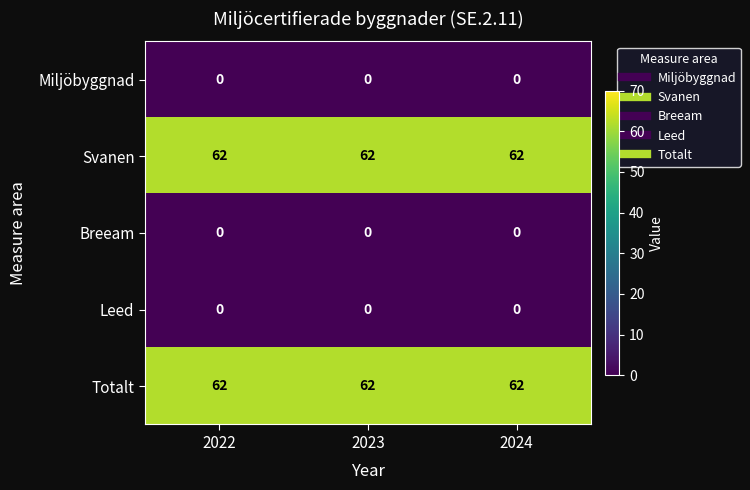

What is the difference between the highest and lowest values at 2022?

62